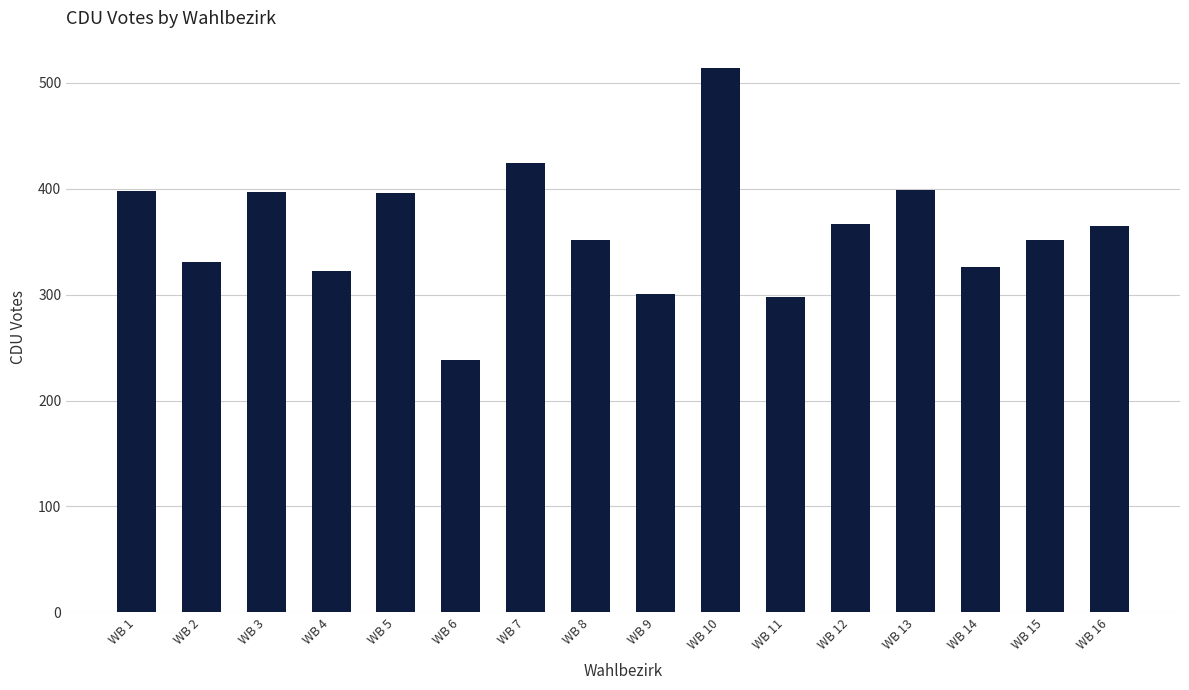

What is the change in value from WB 14 to WB 16?

+39